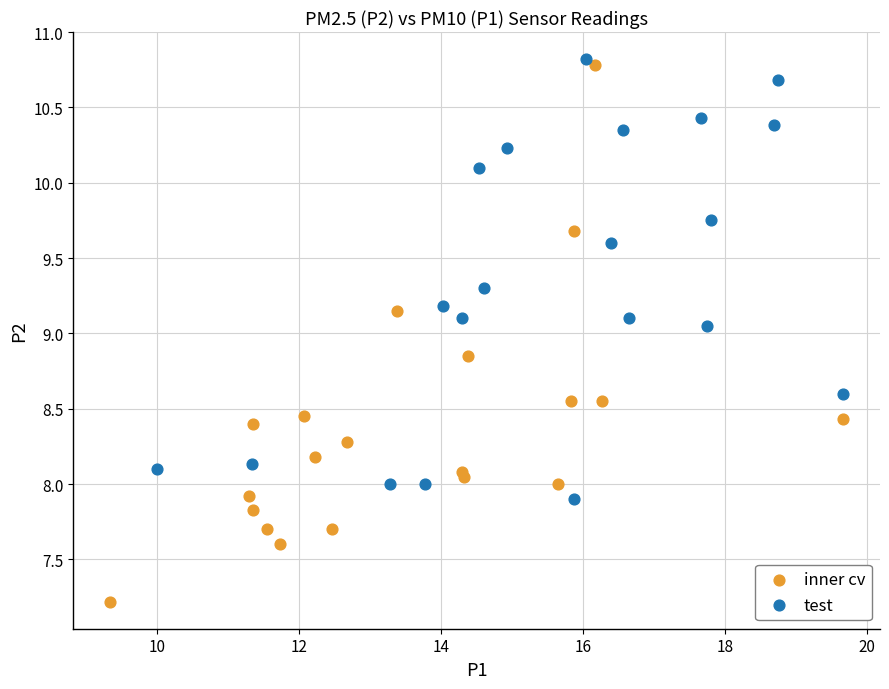

Which series has the widest spread of Y values?

inner cv